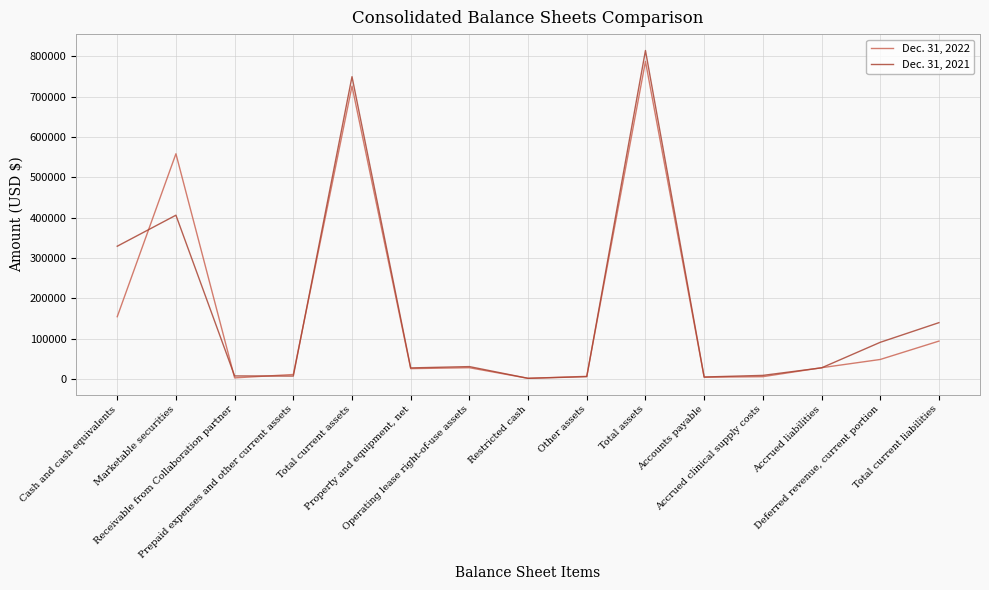

Which series has the widest spread of values?

Dec. 31, 2021